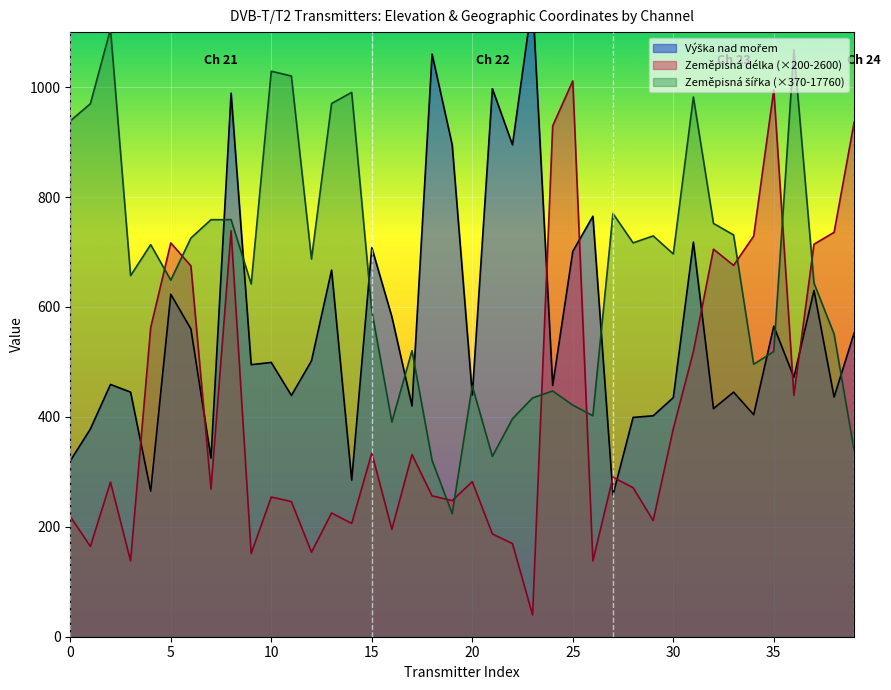

What is the lowest value of the Zeměpisná délka (×200-2600) series?

39.6